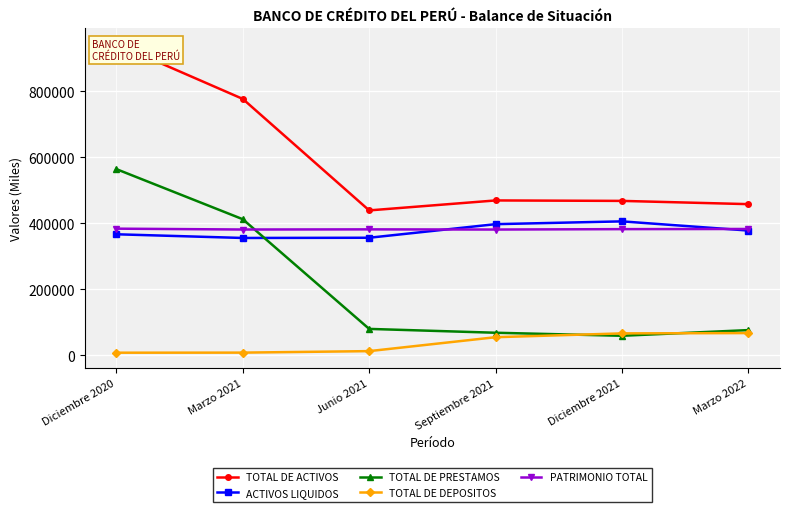

Between Junio 2021 and Marzo 2022, which series saw the biggest shift?

TOTAL DE DEPOSITOS